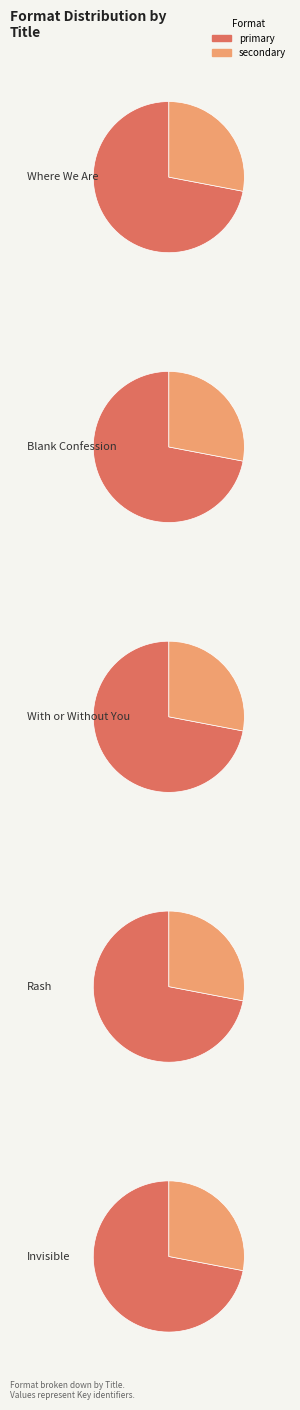

What is the ratio of the value at Rash to the value at Invisible?

1.0